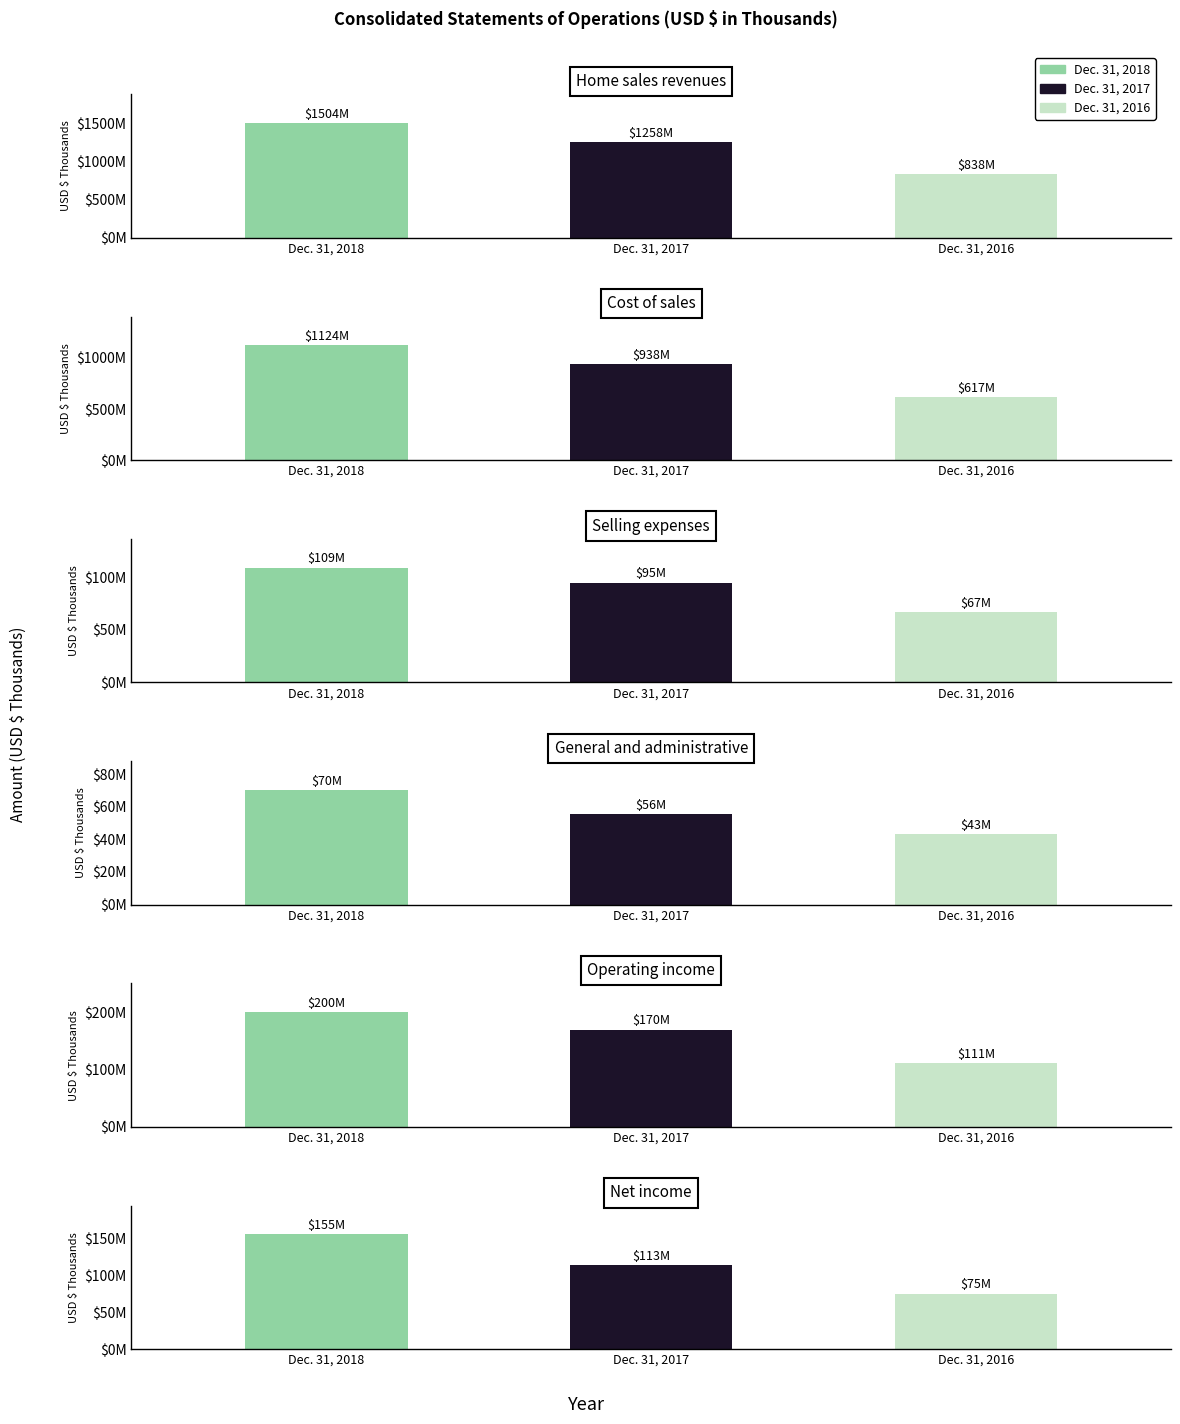

Rank the series at Net income from highest to lowest value.

Dec. 31, 2018, Dec. 31, 2017, Dec. 31, 2016